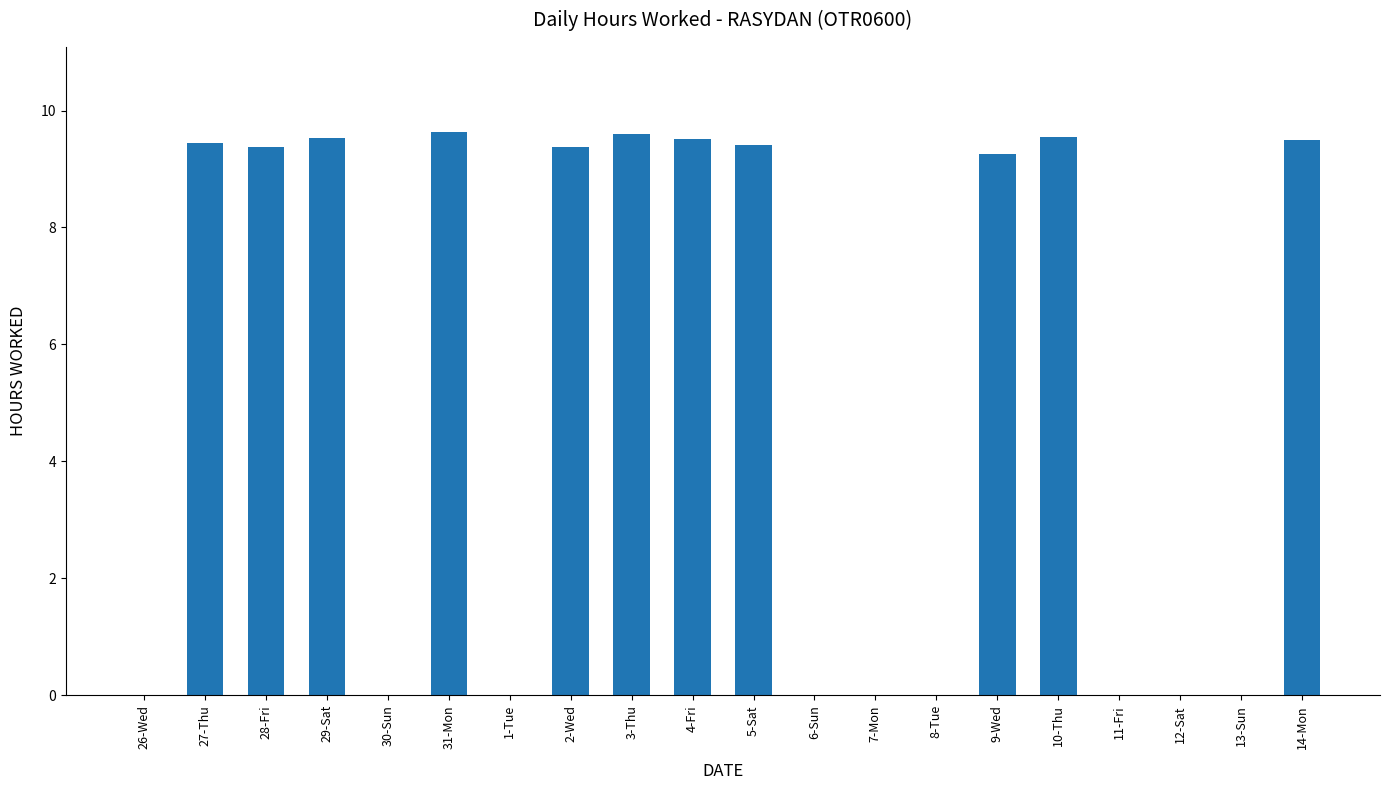

How many data points does each series have?

20